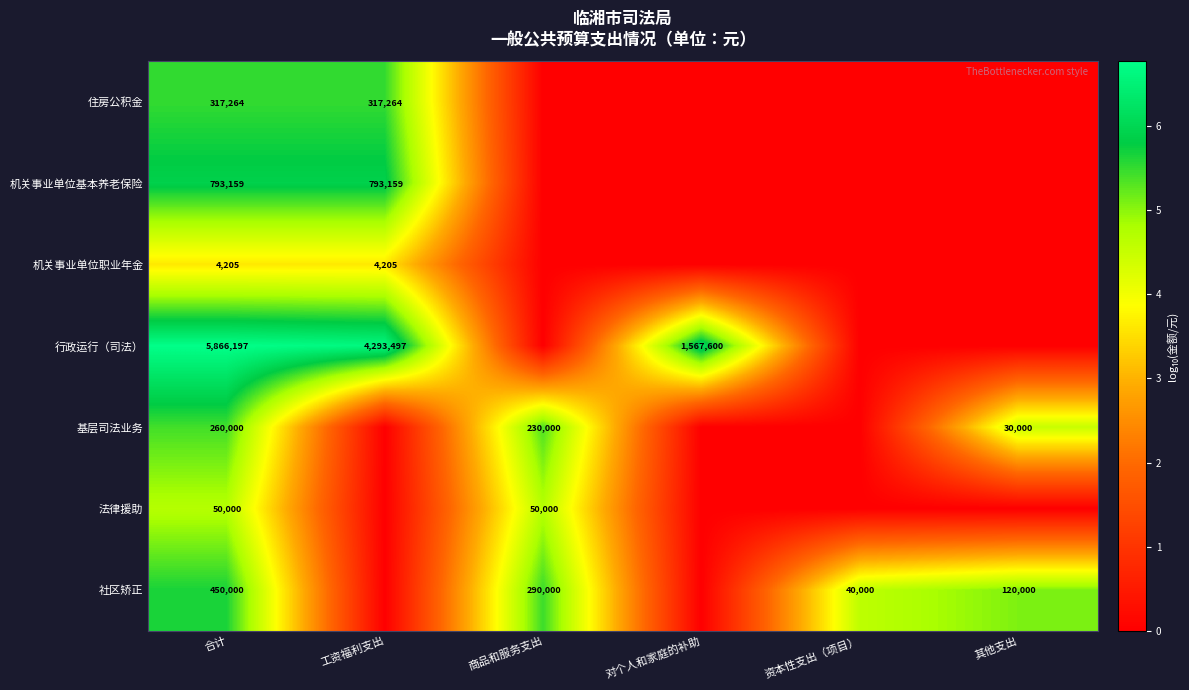

Is it true that 机关事业单位基本养老保险 equals 515341 at 合计?

False